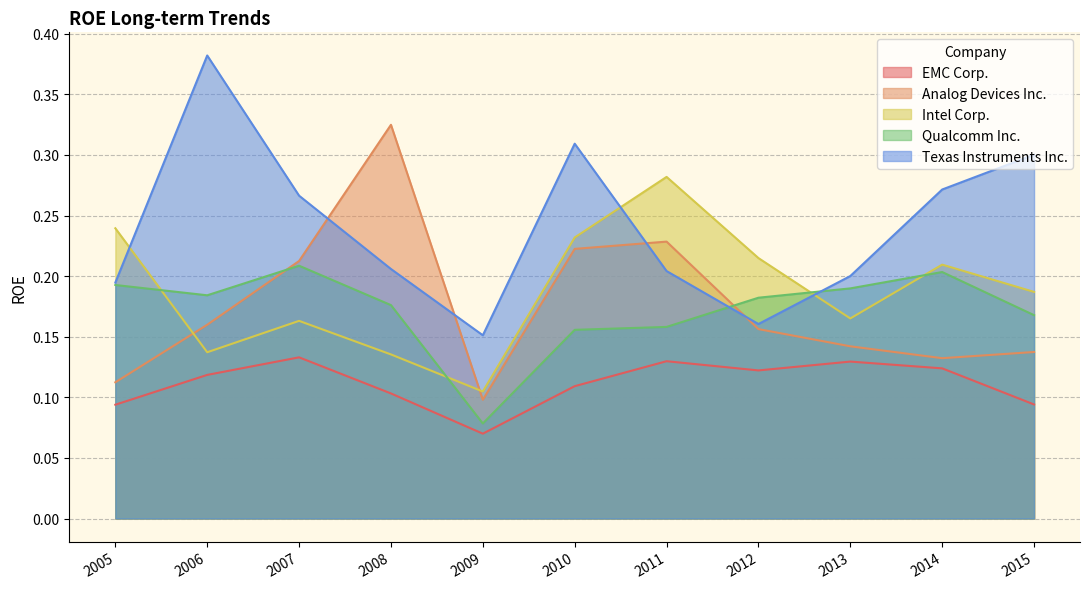

Does the chart display data point markers on the line(s)?

No